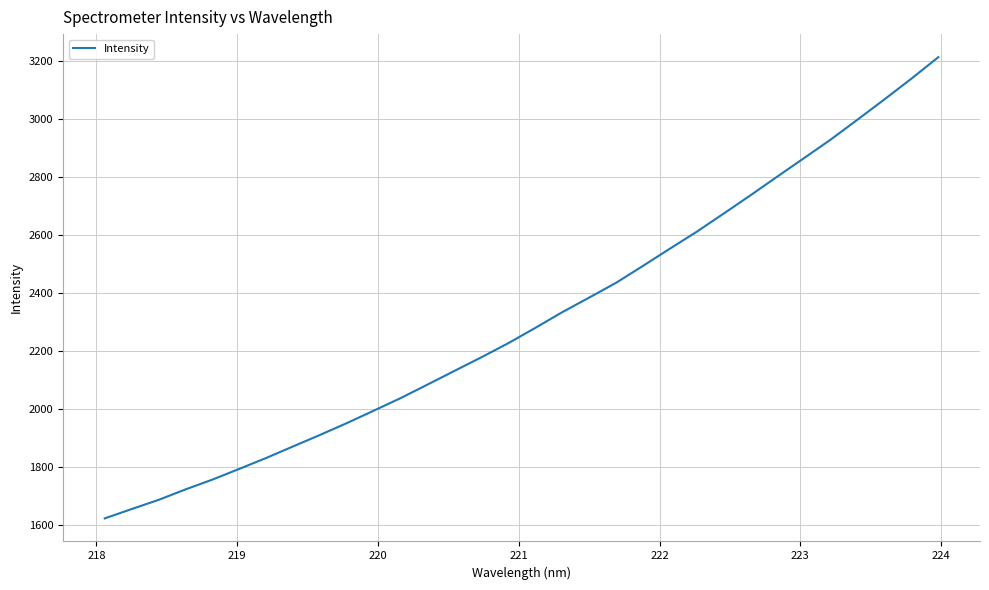

What is the smallest value displayed?

1622.9